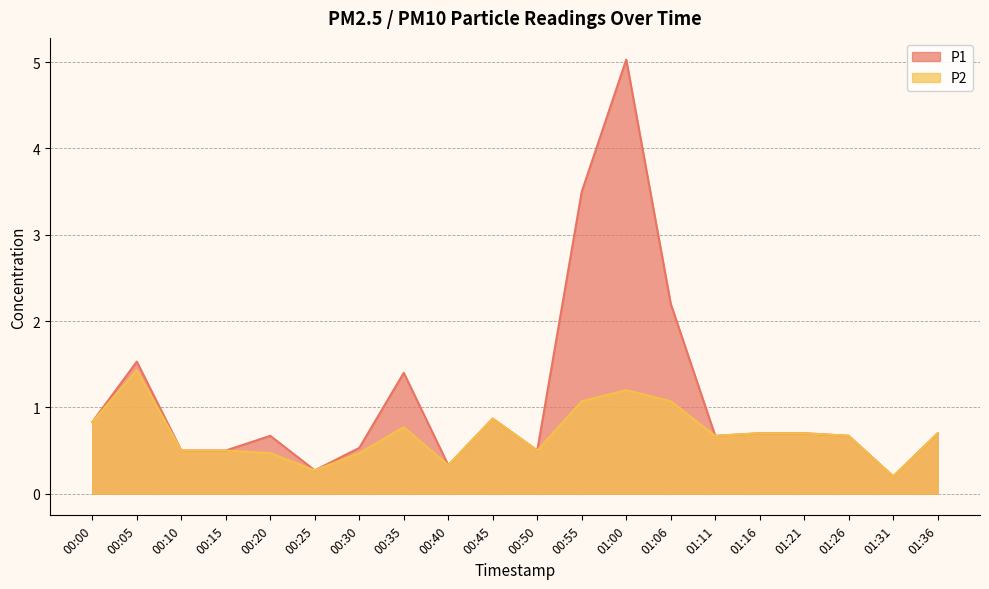

Is it true that P1 equals 0.2 at 00:40?

False